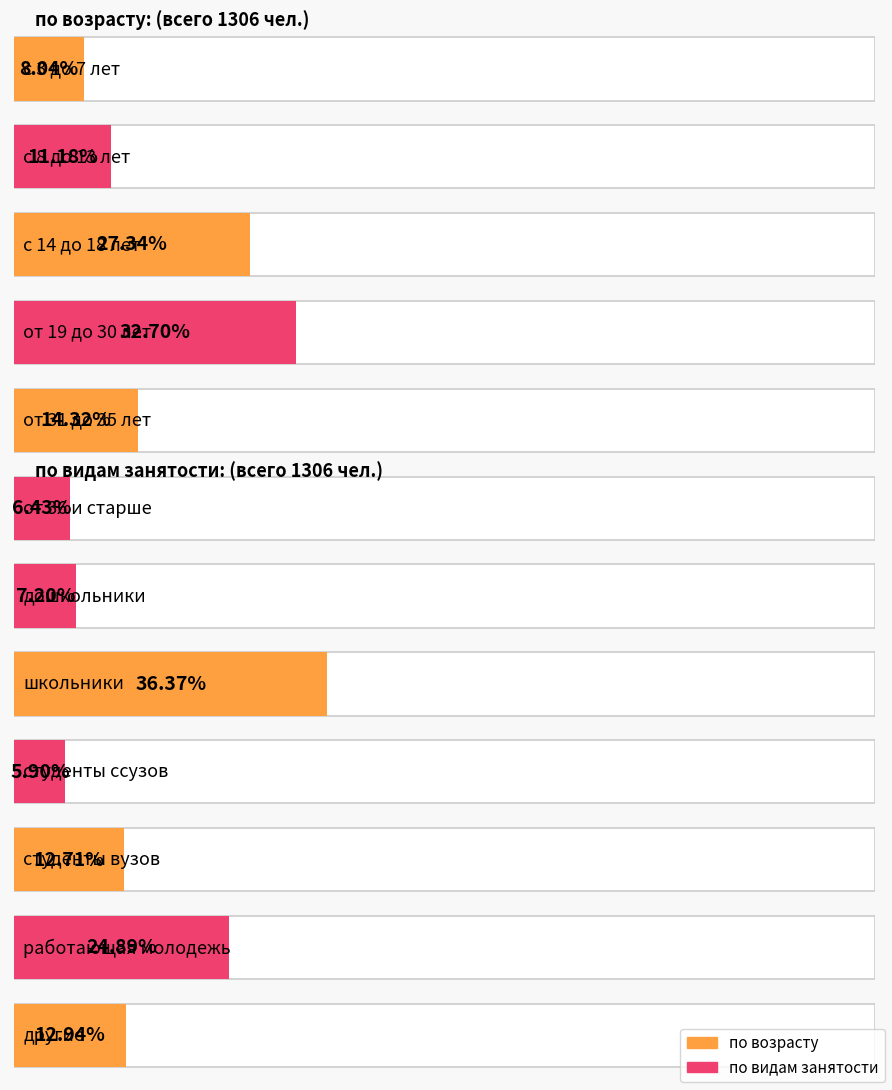

The value of по видам занятости at 3 is 282. True or false?

False